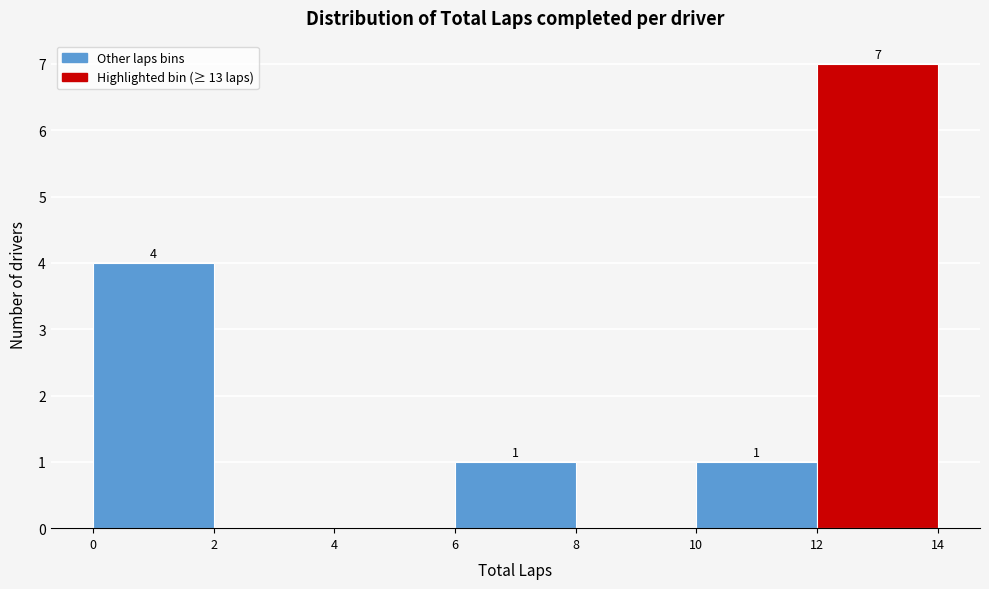

Over which range of the x-axis is the bar tallest?

12 to 14